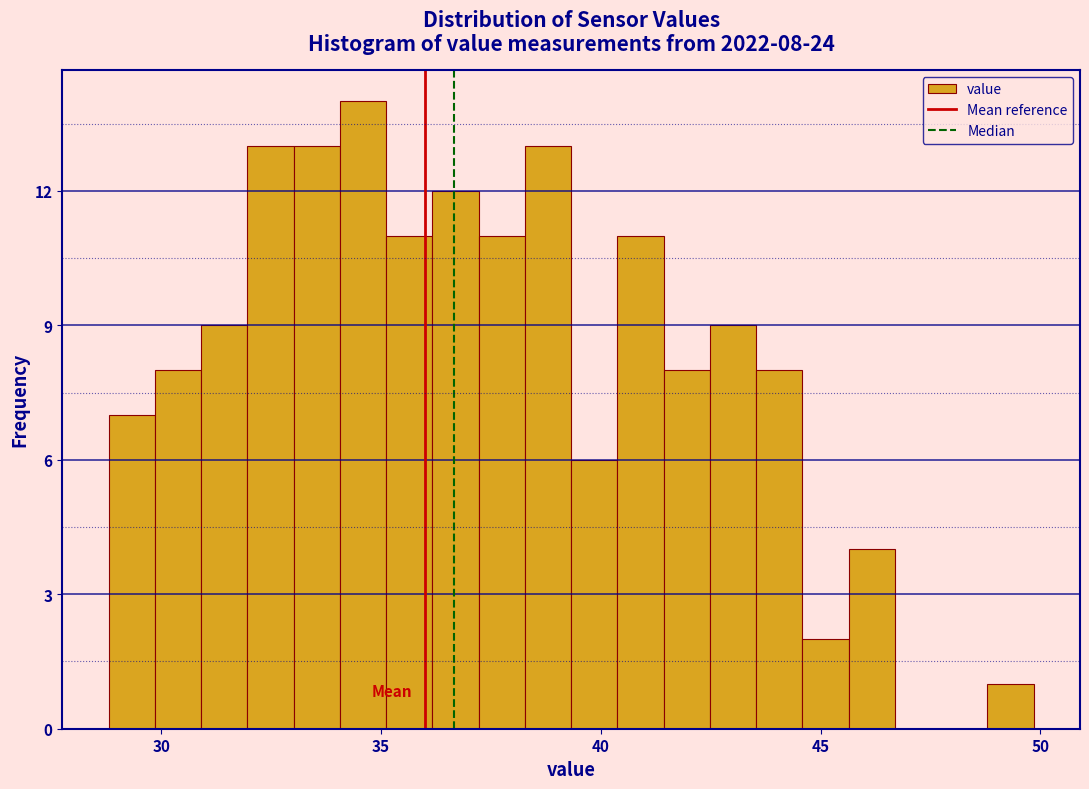

Around what value on the x-axis is the tallest bar? Give the approximate position of its centre, as read against the axis.

34.5